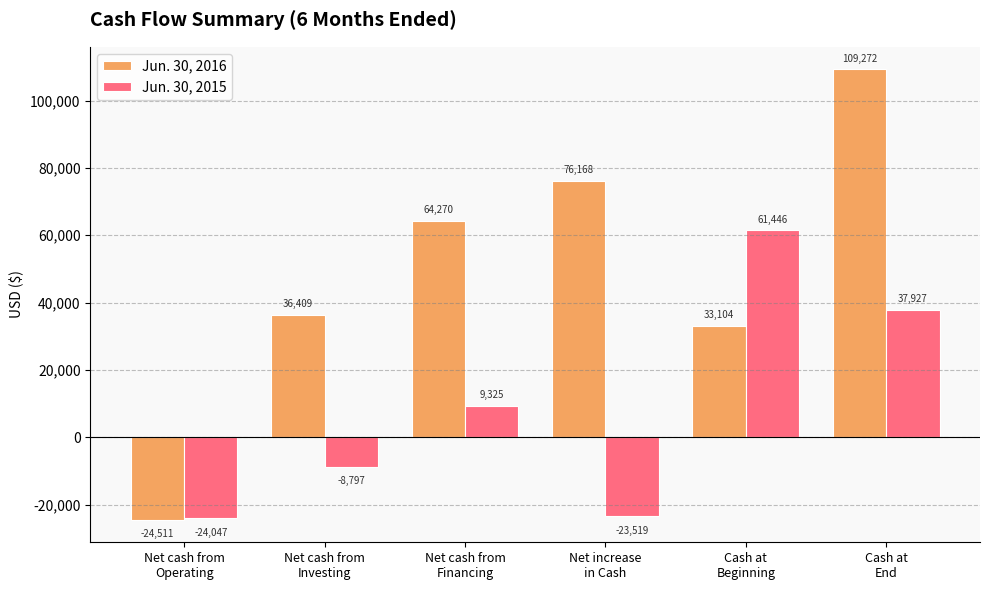

What is the label of the 6th bar from the left?

Cash at
End